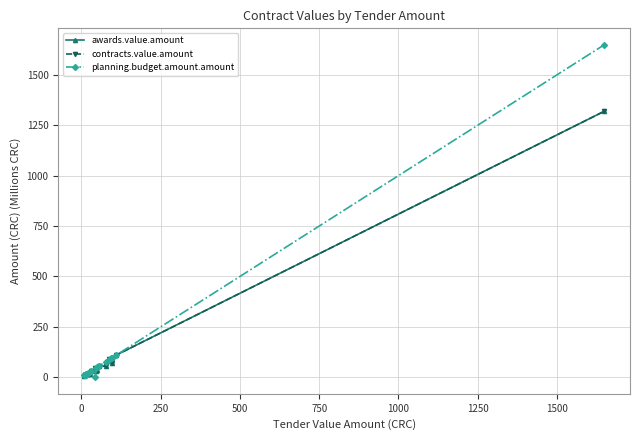

Rank the series by their maximum value, from lowest to highest.

awards.value.amount, contracts.value.amount, planning.budget.amount.amount